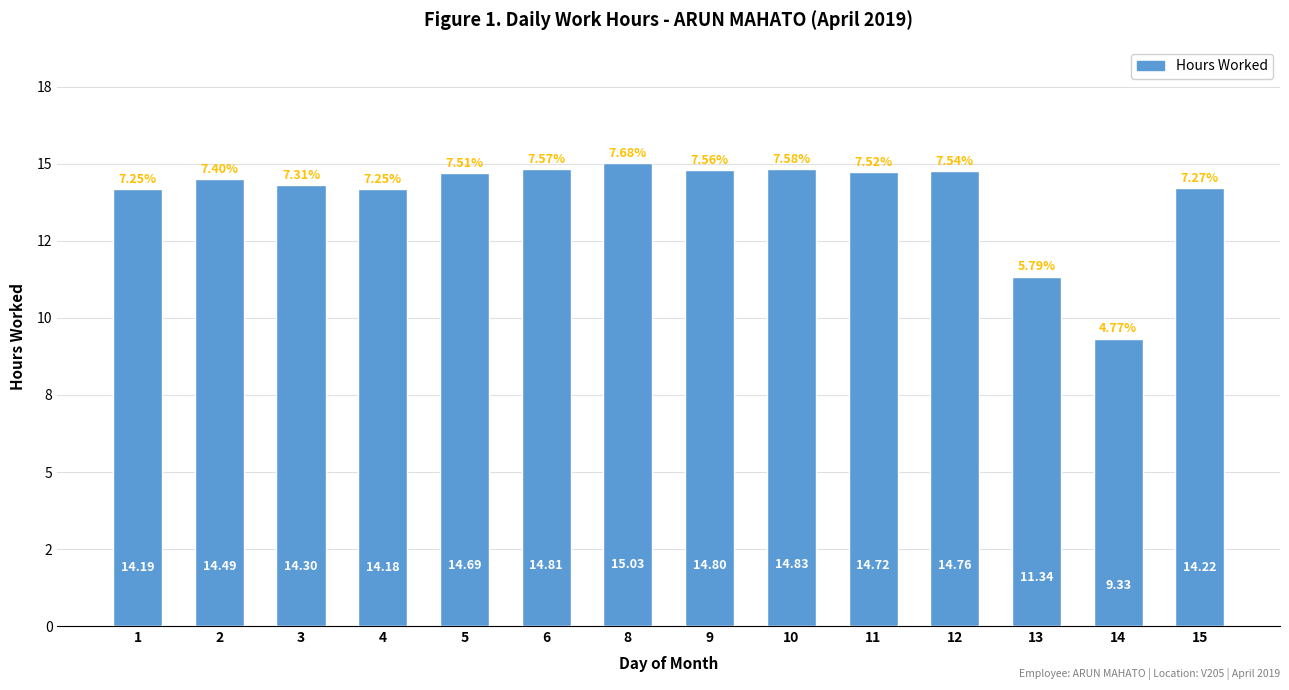

Does the chart contain any negative values?

No